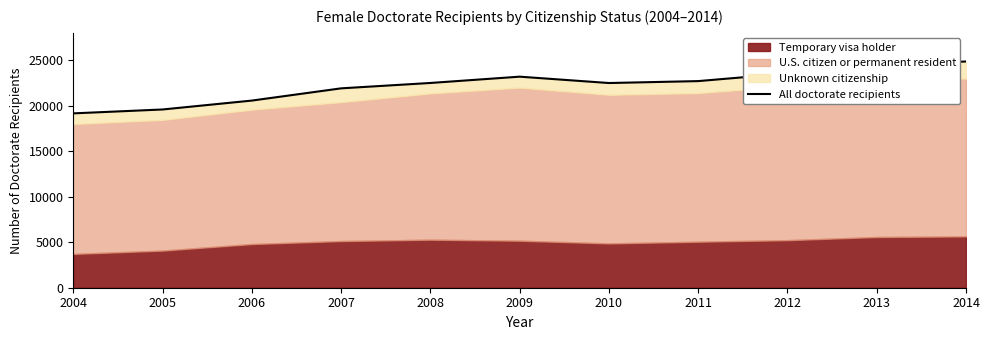

Where is the first local minimum?

2010